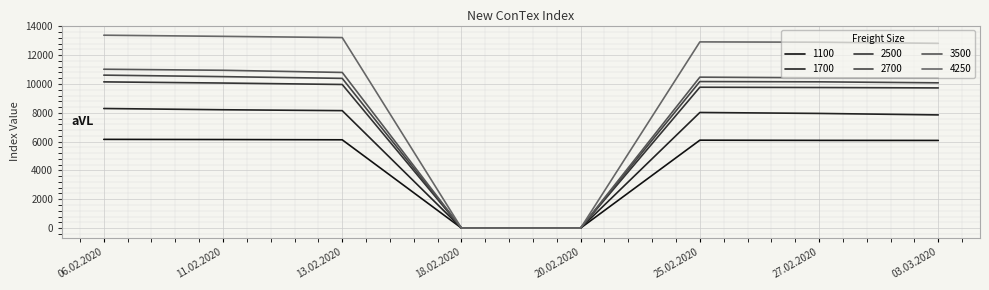

Does the chart display data point markers on the line(s)?

No